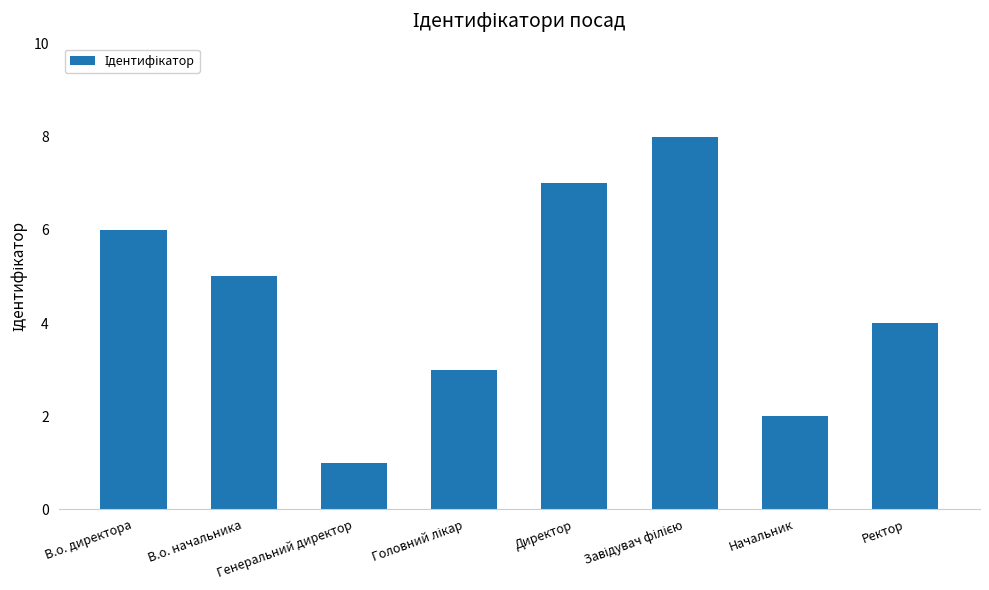

What is the approximate value at Генеральний директор?

1